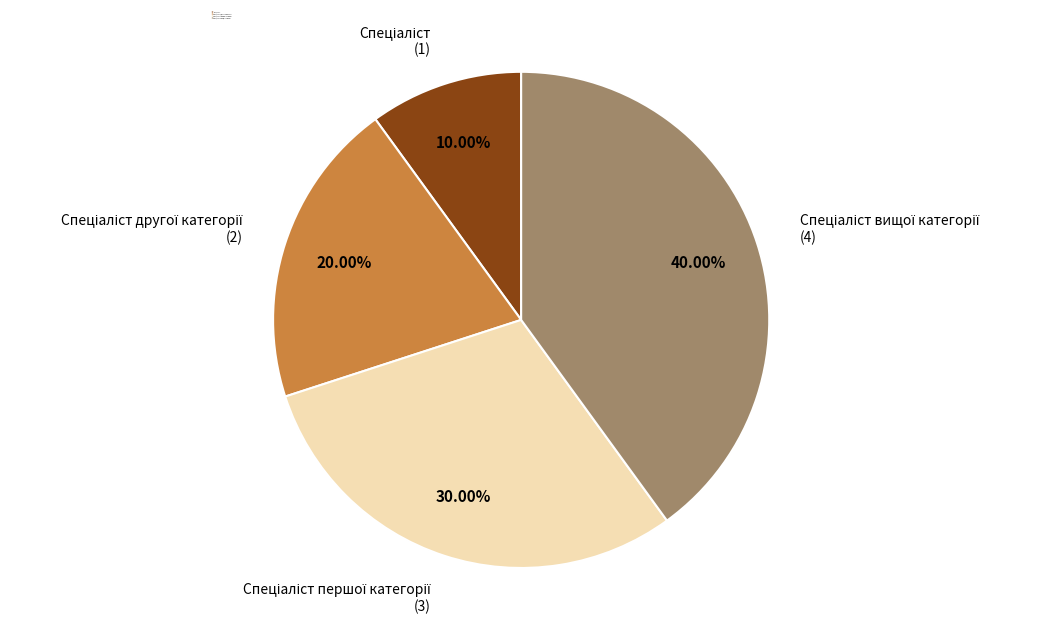

Is there a majority slice in this chart?

No